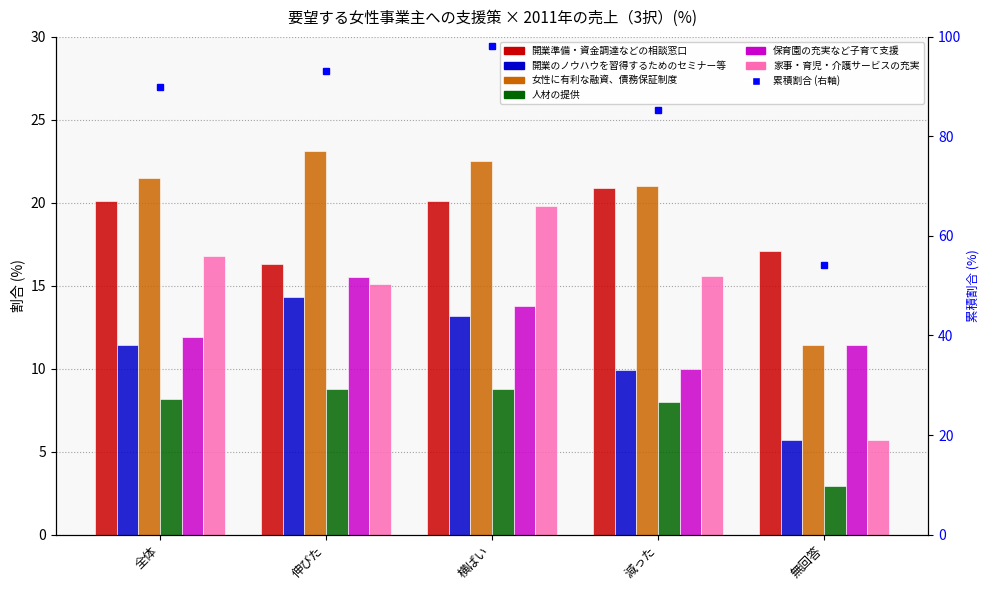

What position from the left is 減った?

4